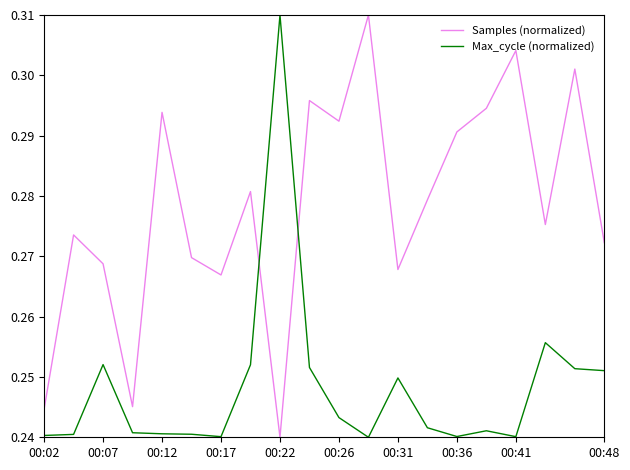

Rank the series by their average value, from highest to lowest.

Samples (normalized), Max_cycle (normalized)